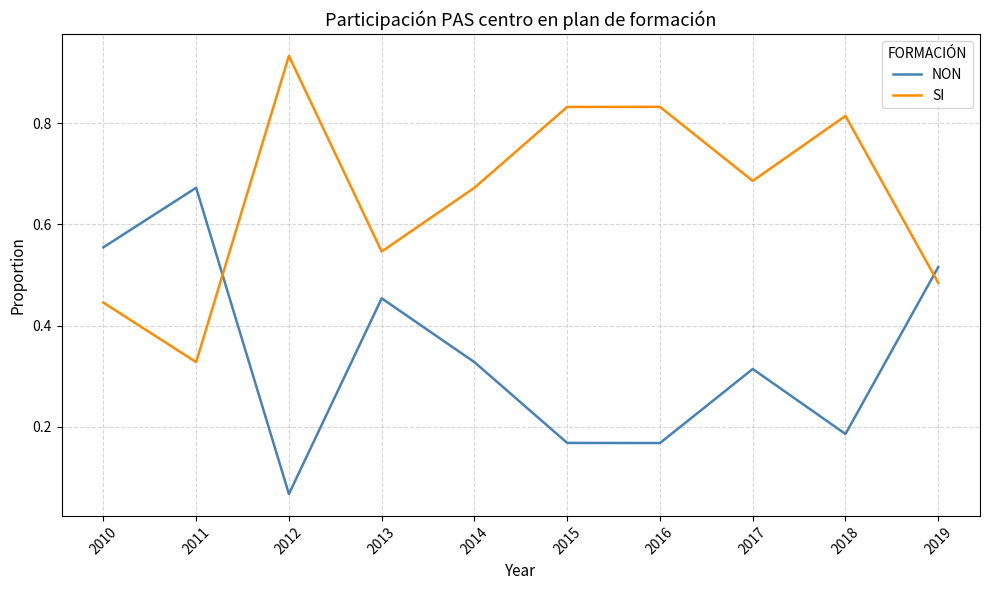

In NON, how many points are higher than both neighbors (excluding endpoints)?

3